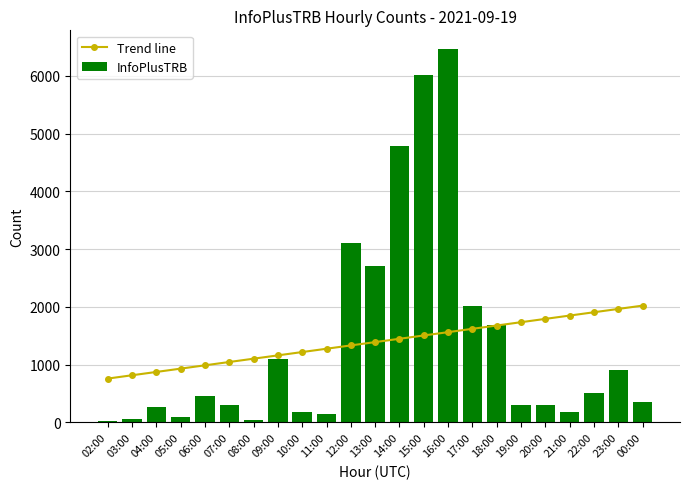

What is the value of the InfoPlusTRB bar at the 21st from the left?

515.0